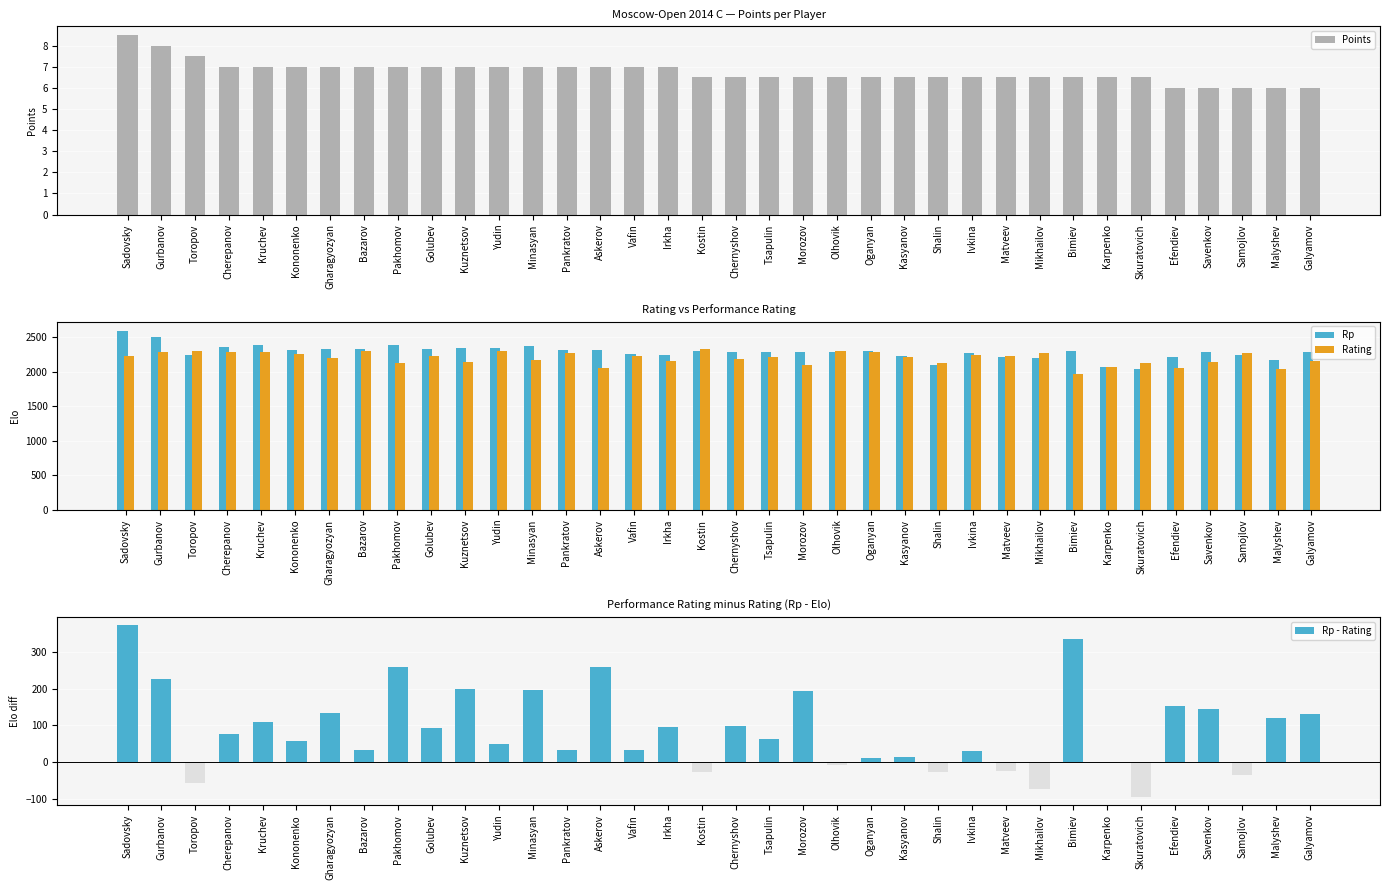

What is the label of the 7th bar from the right?

Karpenko